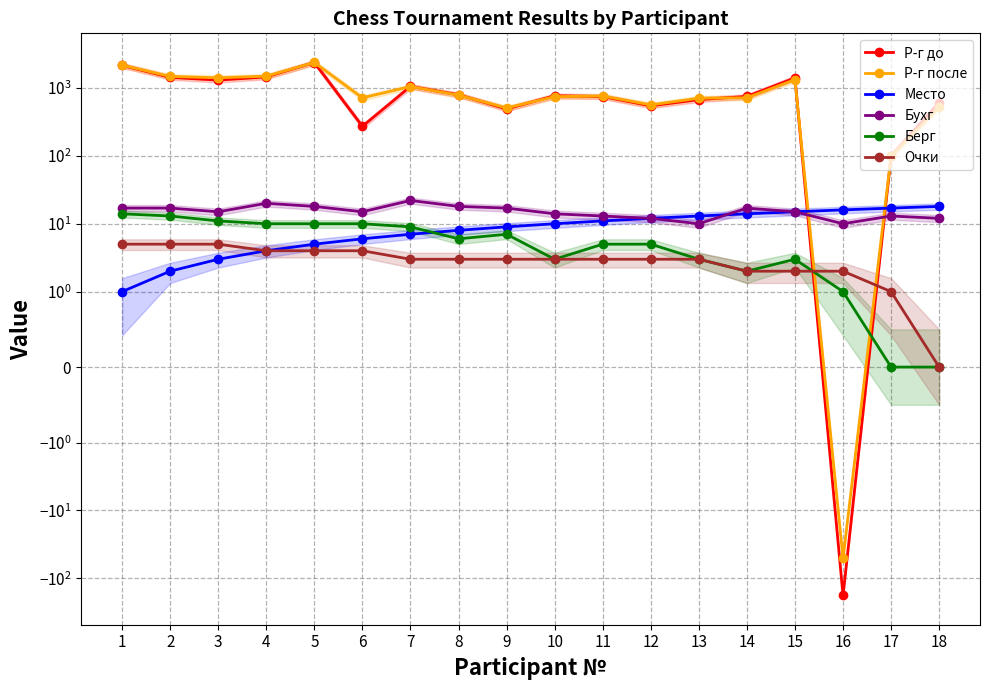

At which category is the sum across all series the highest?

5